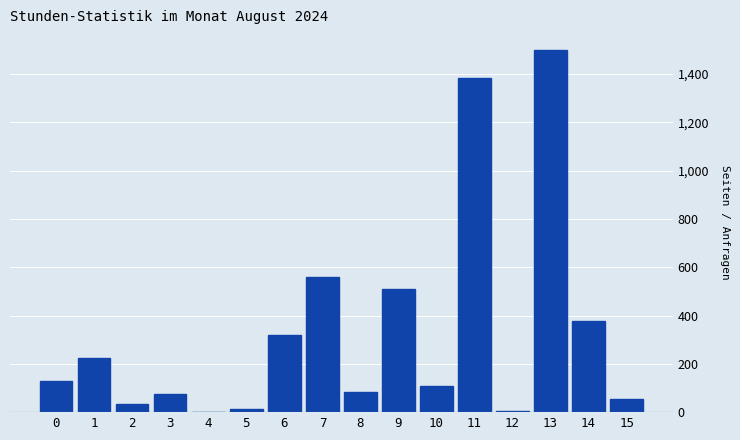

What is the greatest value displayed?

1498.4